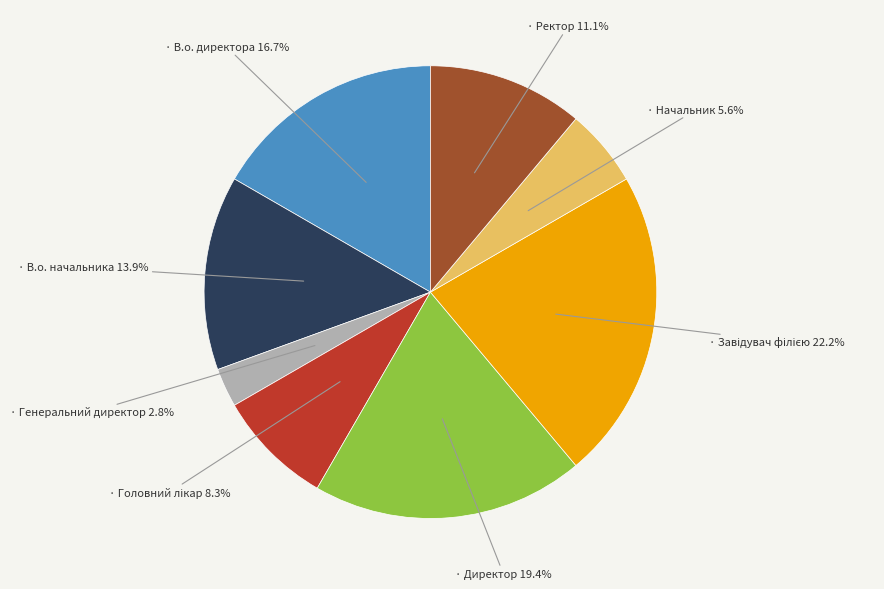

To the nearest percent, what is the average slice percentage?

12%